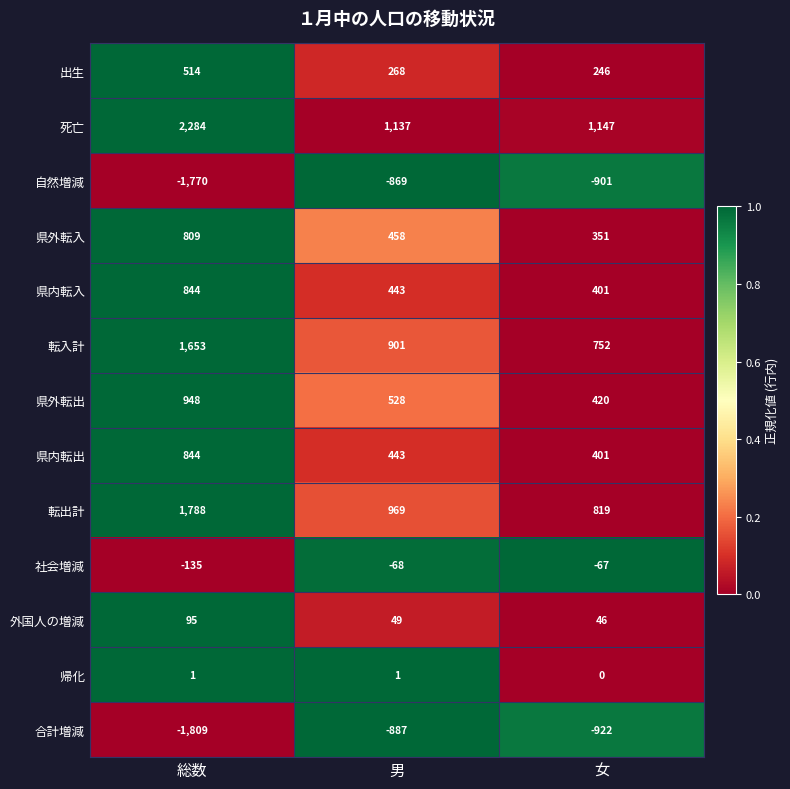

List the labels in order of 県外転入 value, smallest first.

女, 男, 総数